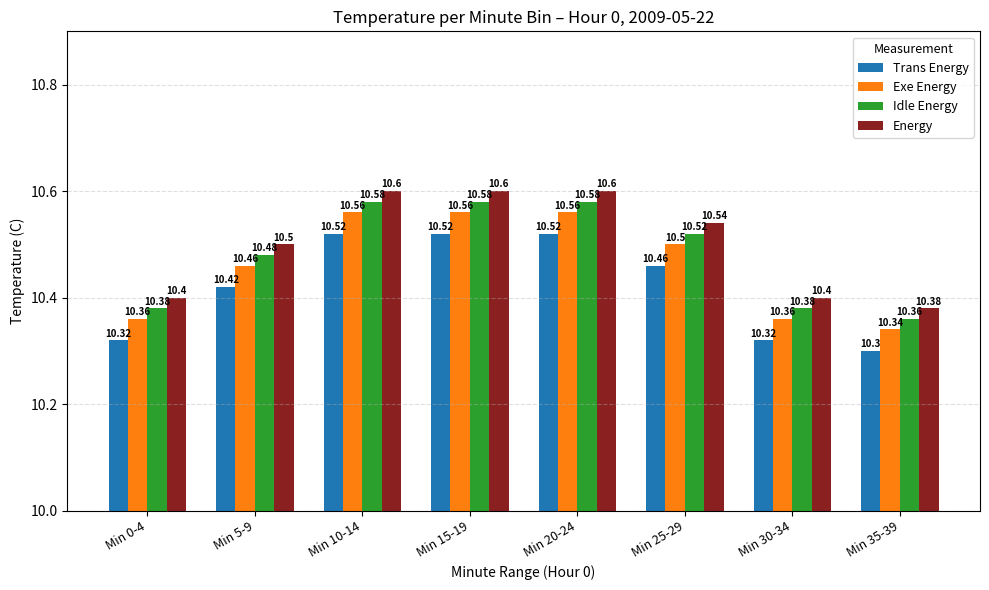

Reading left to right, transcribe all the data shown in this chart.

Trans Energy: Min 0-4=10.3	Min 5-9=10.4	Min 10-14=10.5	Min 15-19=10.5	Min 20-24=10.5	Min 25-29=10.5	Min 30-34=10.3	Min 35-39=10.3
Exe Energy: Min 0-4=10.4	Min 5-9=10.5	Min 10-14=10.6	Min 15-19=10.6	Min 20-24=10.6	Min 25-29=10.5	Min 30-34=10.4	Min 35-39=10.3
Idle Energy: Min 0-4=10.4	Min 5-9=10.5	Min 10-14=10.6	Min 15-19=10.6	Min 20-24=10.6	Min 25-29=10.5	Min 30-34=10.4	Min 35-39=10.4
Energy: Min 0-4=10.4	Min 5-9=10.5	Min 10-14=10.6	Min 15-19=10.6	Min 20-24=10.6	Min 25-29=10.5	Min 30-34=10.4	Min 35-39=10.4